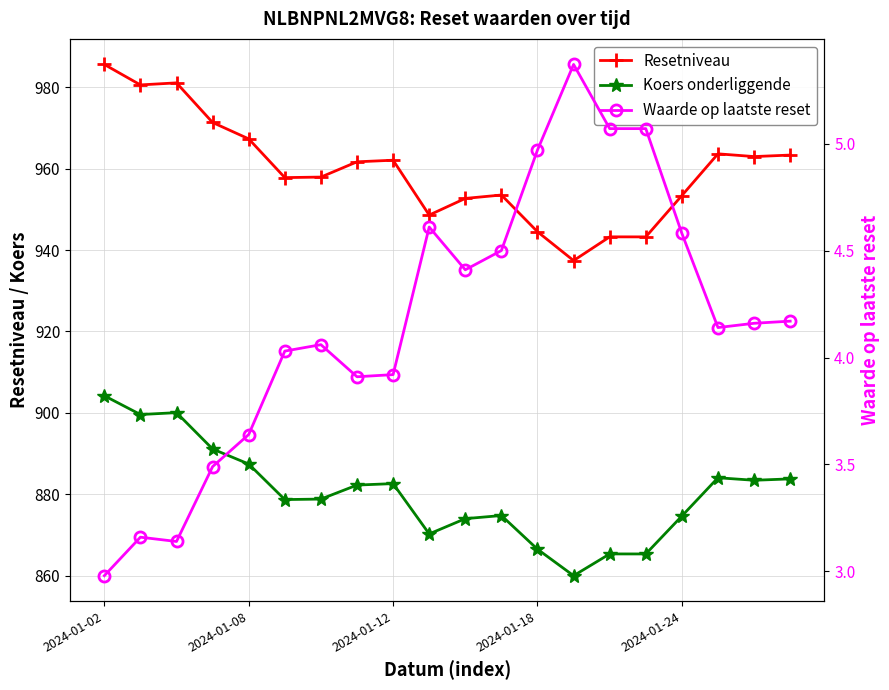

Reading left to right, transcribe all the data shown in this chart.

Resetniveau: 985.6	980.6	981.1	971.3	967.3	957.8	957.9	961.7	962.1	948.6	952.7	953.5	944.5	937.4	943.2	943.2	953.4	963.6	963.0	963.3
Koers onderliggende: 904.2	899.6	900.1	891.1	887.4	878.7	878.8	882.3	882.6	870.3	874.0	874.8	866.5	860.0	865.4	865.4	874.7	884.1	883.5	883.8
Waarde op laatste reset: 3.0	3.2	3.1	3.5	3.6	4.0	4.1	3.9	3.9	4.6	4.4	4.5	5.0	5.4	5.1	5.1	4.6	4.1	4.2	4.2